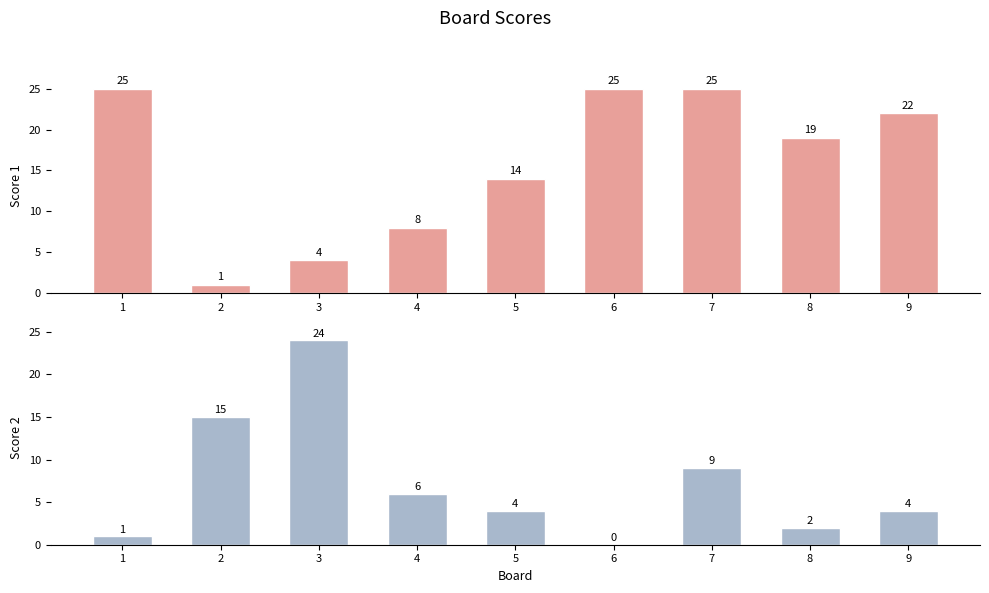

What is the value of the Score 1 bar at the 2nd from the left?

1